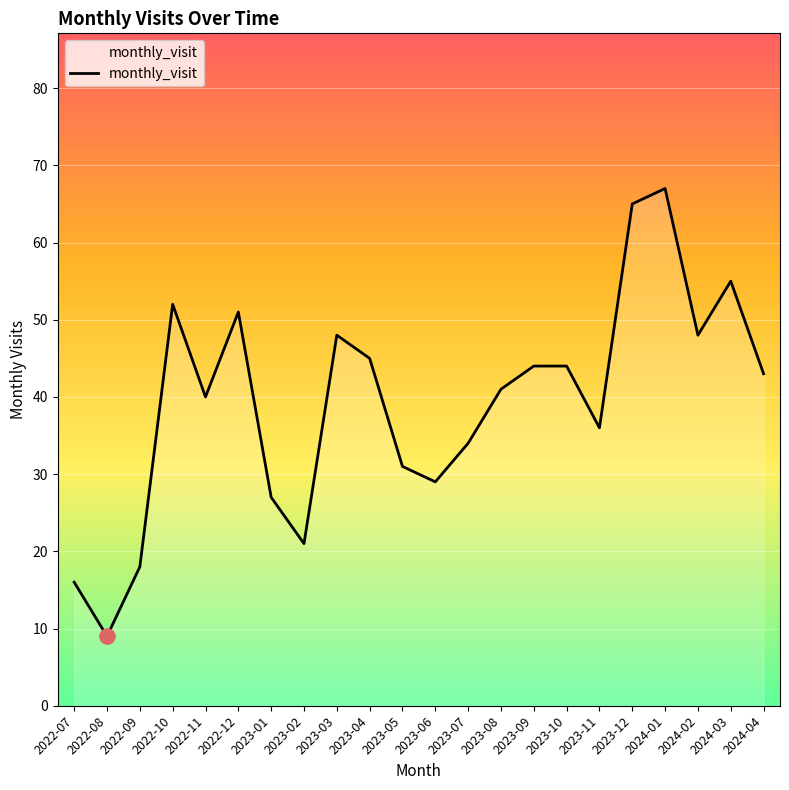

Between 2023-08 and 2023-05, which is larger?

2023-08